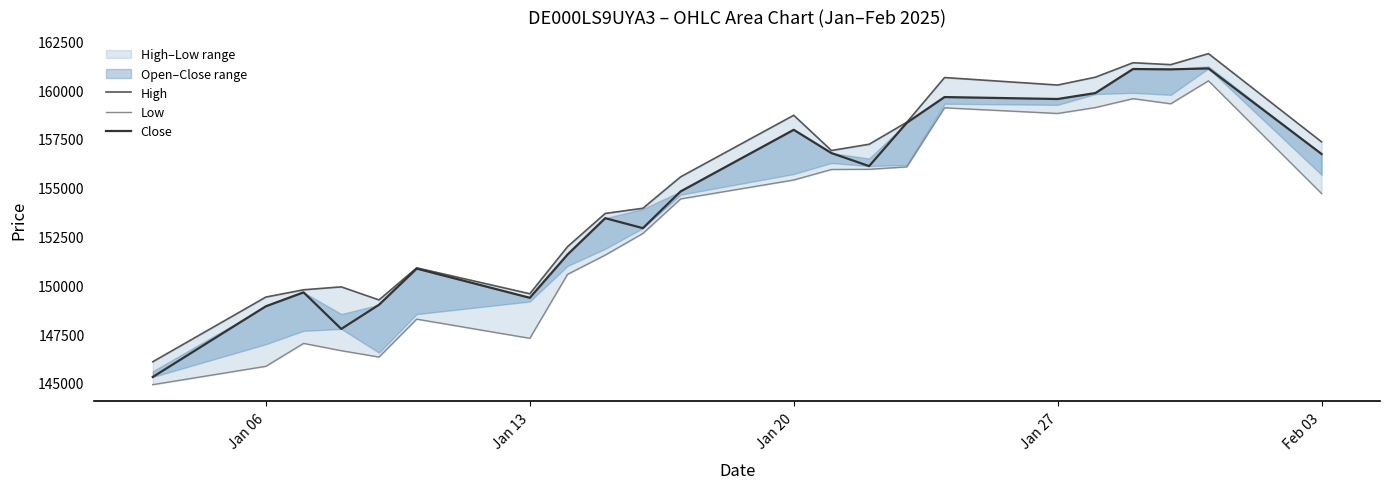

What is the value of the High point at the 9th from the left?

153683